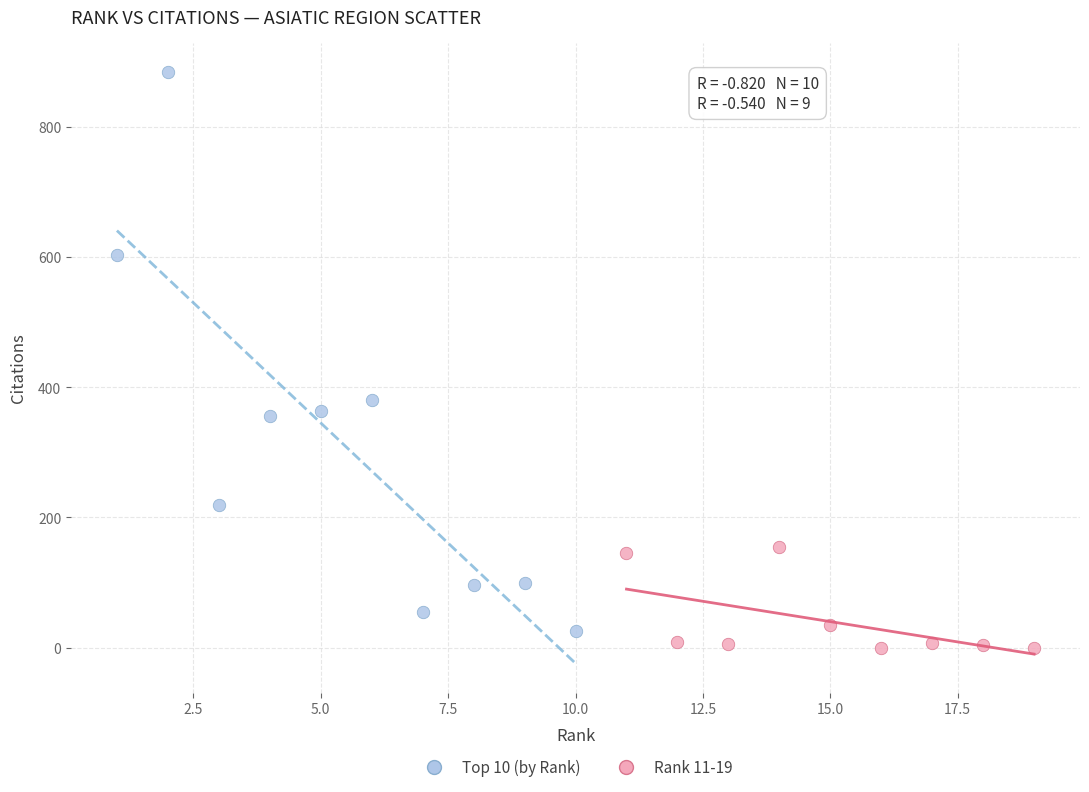

Which series has the widest spread of Y values?

Top 10 (by Rank)